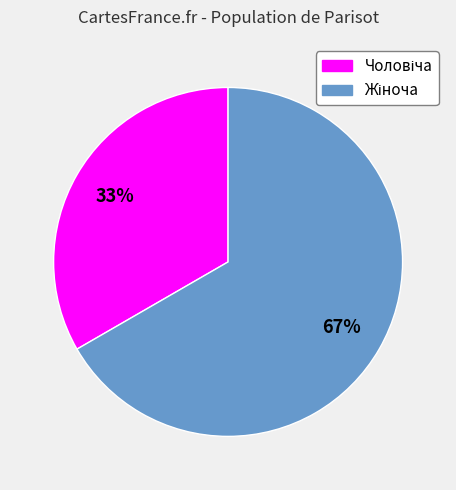

To the nearest percent, what is the average slice percentage?

50%